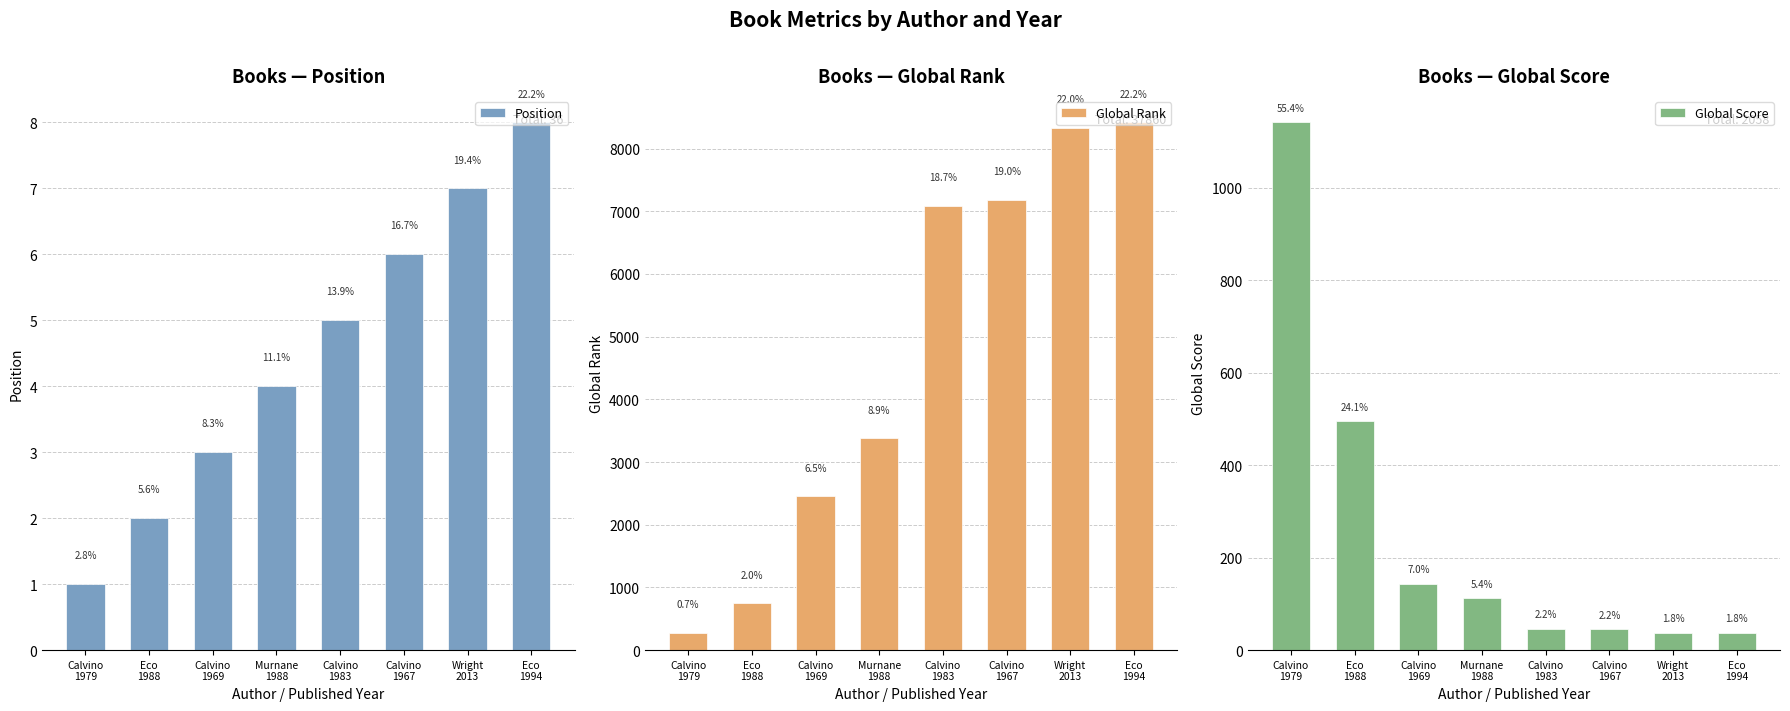

What is the minimum value for Global Score?

37